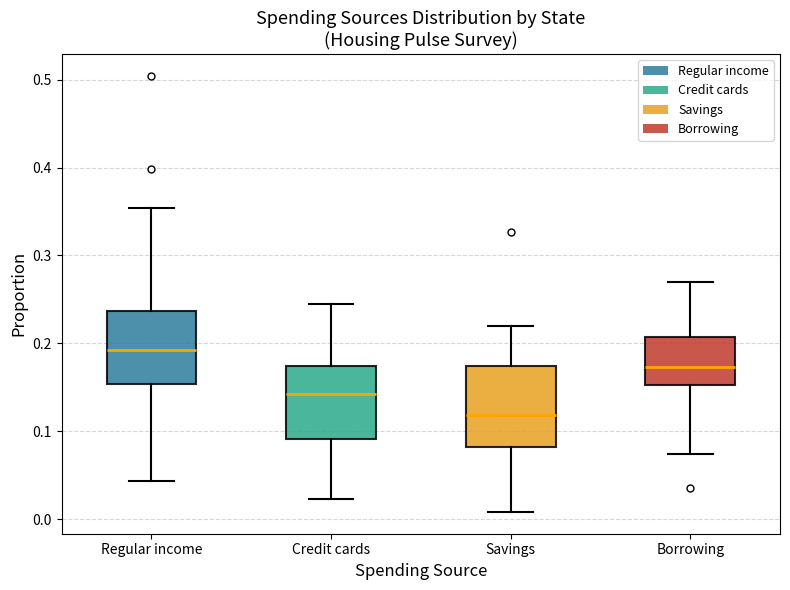

Reading left to right, read every box against the y-axis: the position of its median line, the range the box covers, and the ends of its whiskers. The values are not printed on the chart, so give them approximately, as read against the axis.

Regular income: median 0.19, box 0.15 to 0.24, whiskers 0.04 to 0.35
Credit cards: median 0.14, box 0.09 to 0.17, whiskers 0.02 to 0.24
Savings: median 0.12, box 0.08 to 0.17, whiskers 0.01 to 0.22
Borrowing: median 0.17, box 0.15 to 0.21, whiskers 0.07 to 0.27